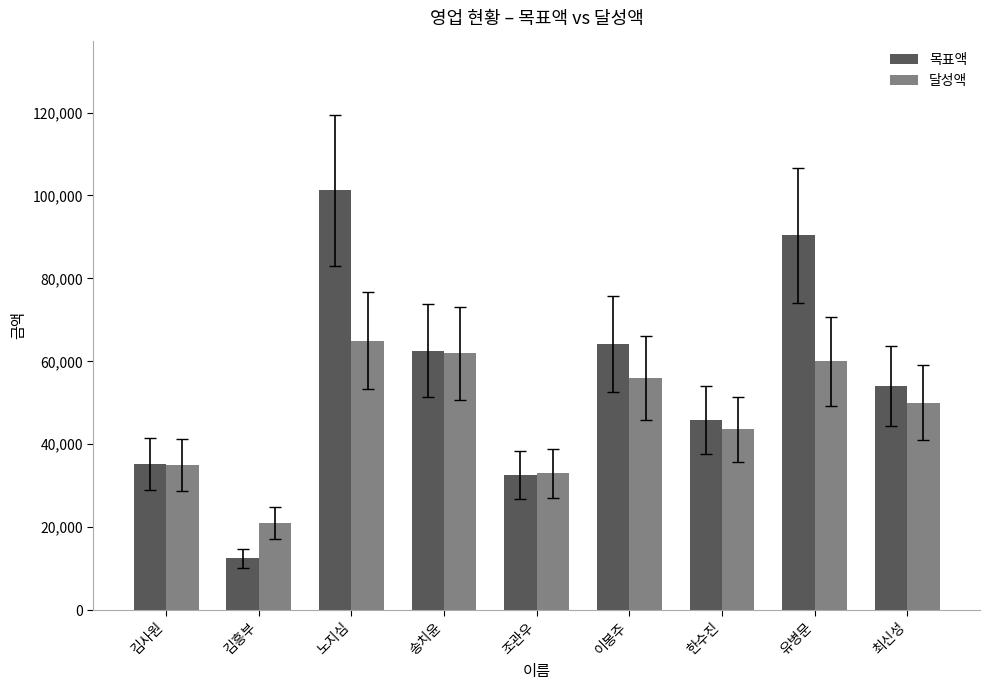

Count the number of categories in the chart.

9